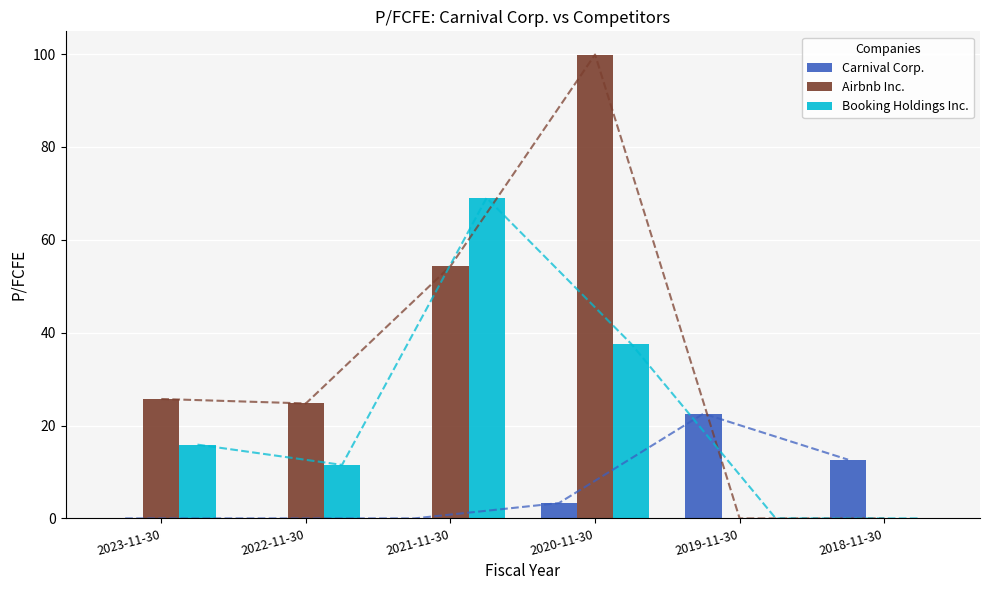

What is the label of the 4th bar from the left?

2020-11-30